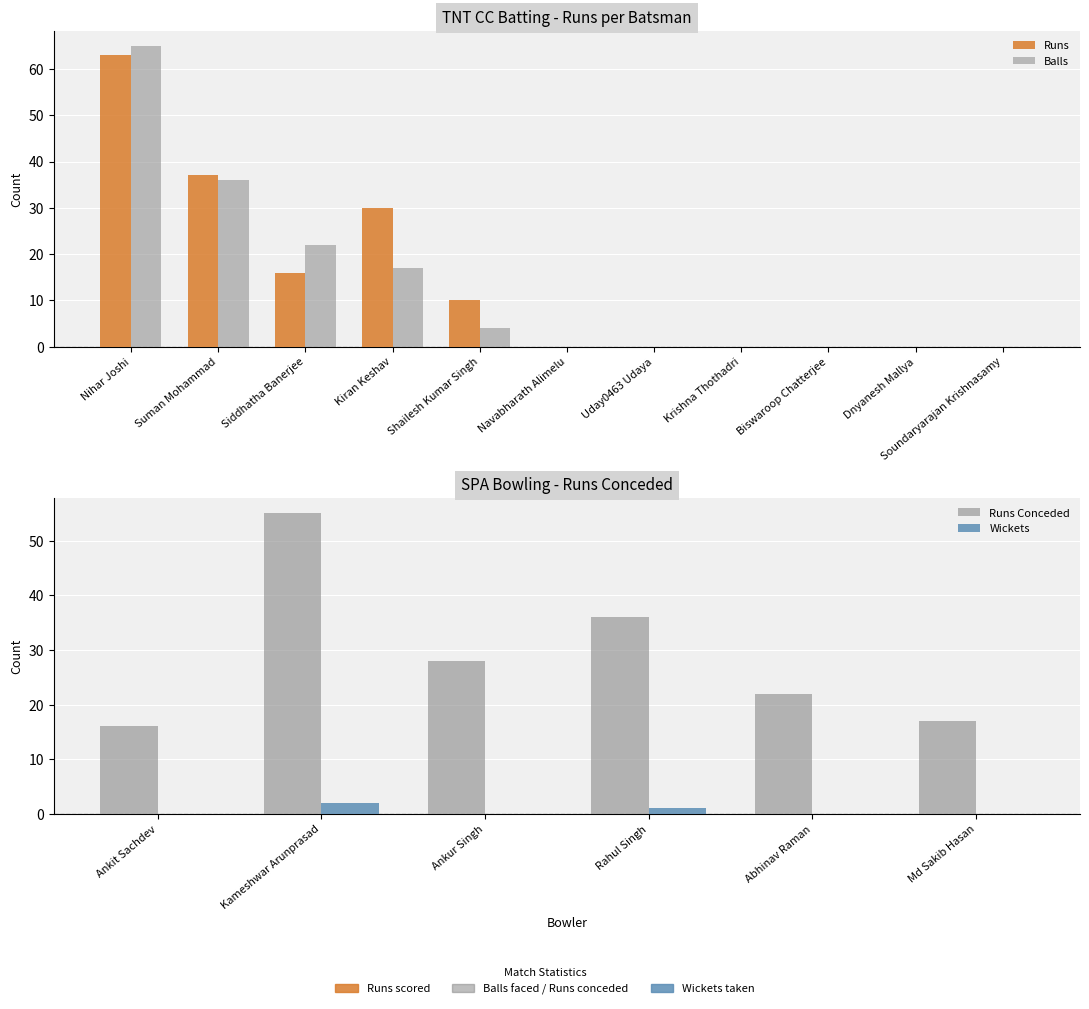

What are all the series names shown in the legend?

Runs, Balls